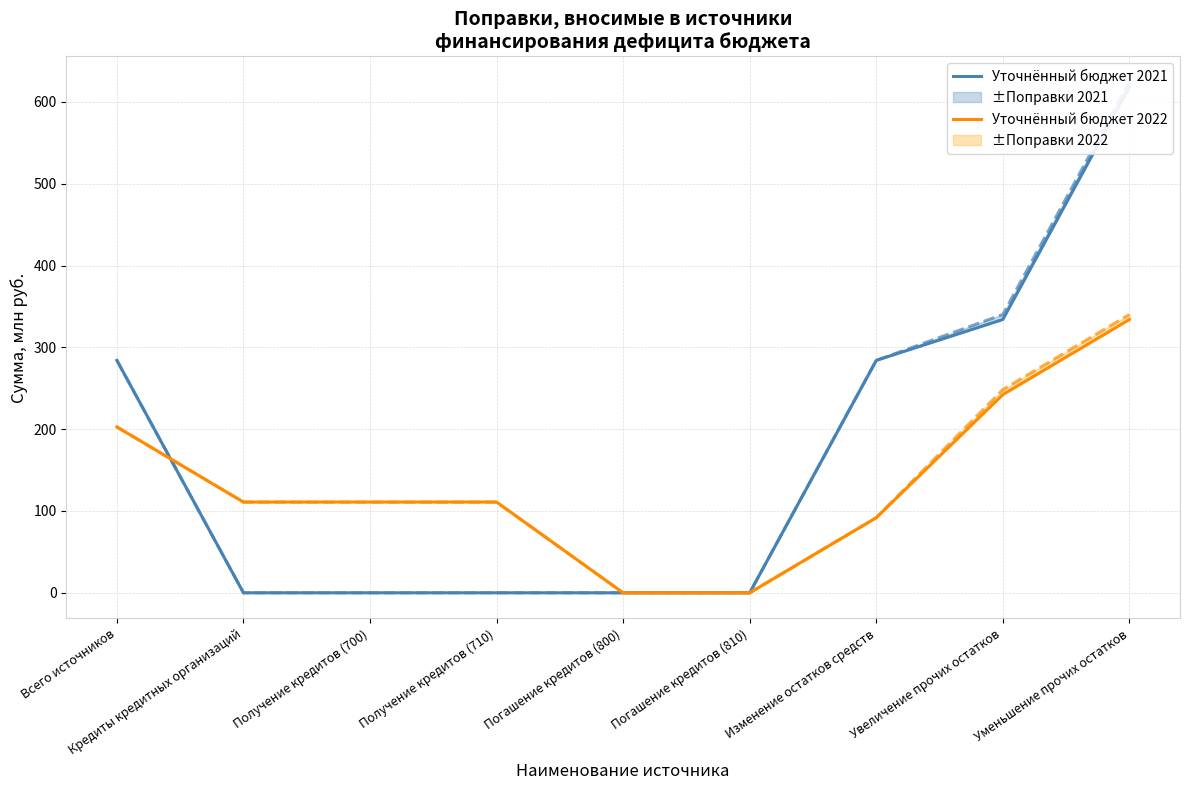

The value of Уточнённый бюджет 2022 at Всего источников is 86.9. True or false?

False